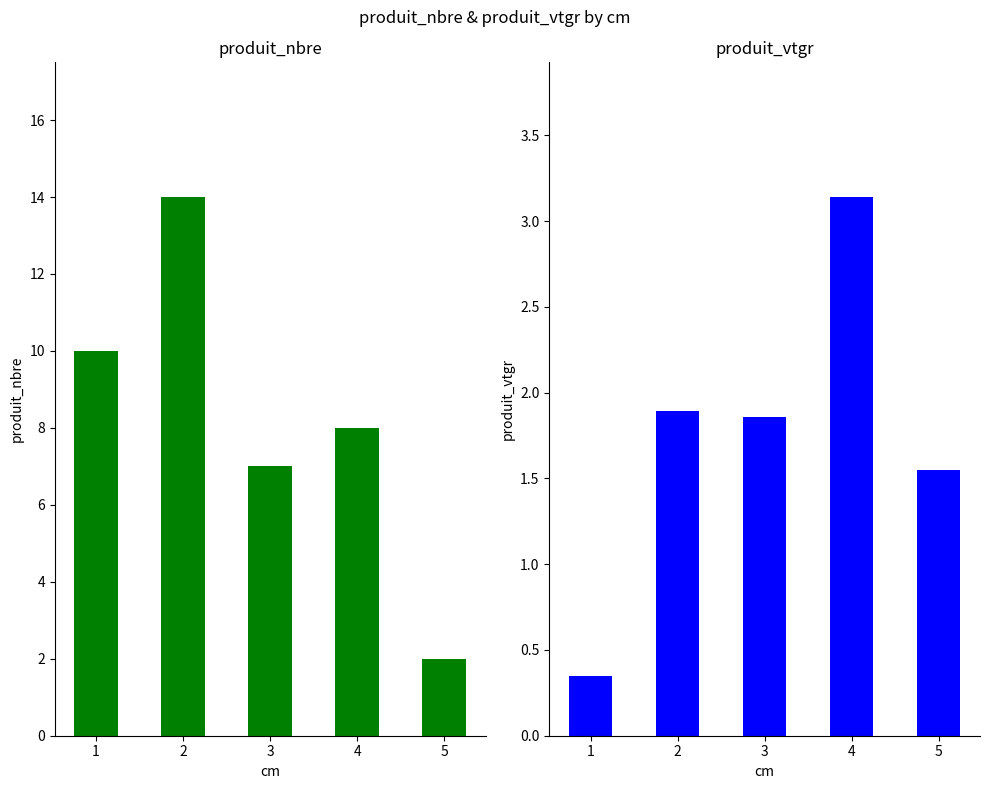

Which series has the widest spread of values?

produit_nbre